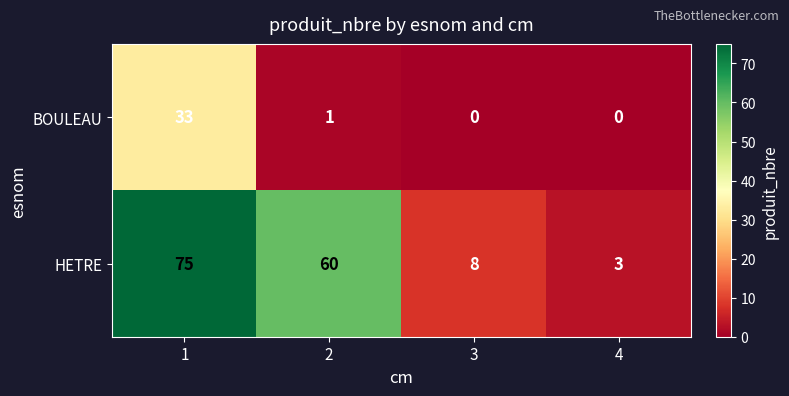

Reading right to left, list all the values displayed in this chart.

BOULEAU: 4=0	3=0	2=1	1=33
HETRE: 4=3	3=8	2=60	1=75